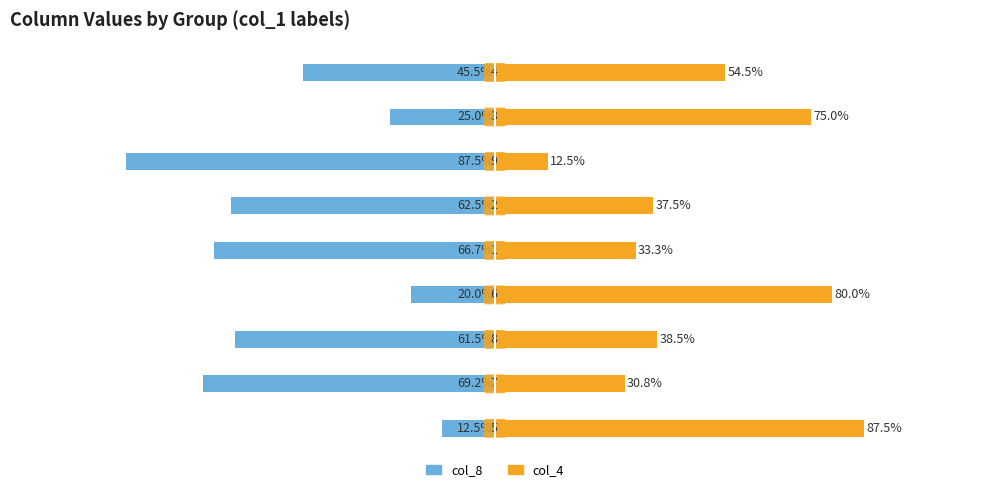

At which label is col_4 closest to 50?

8